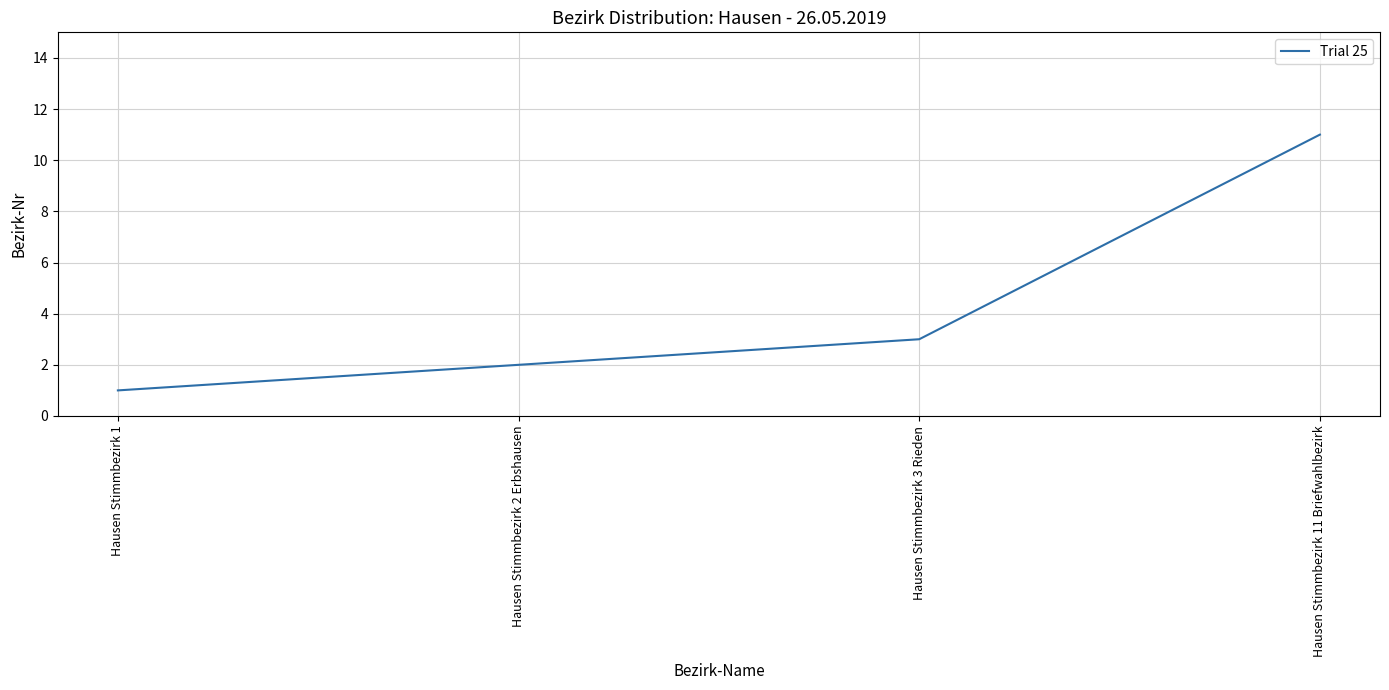

What is the sum of all values?

17